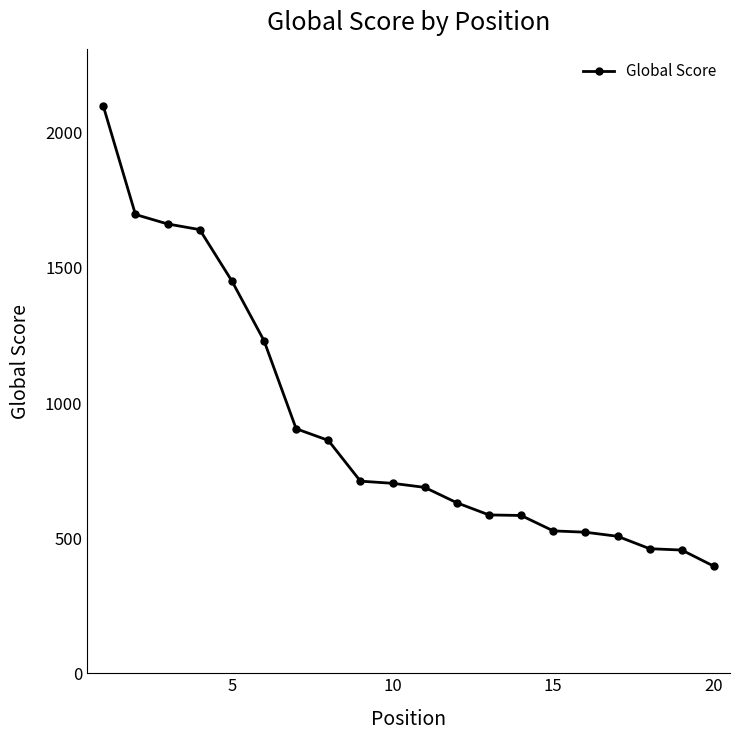

What is the minimum value shown in the chart?

396